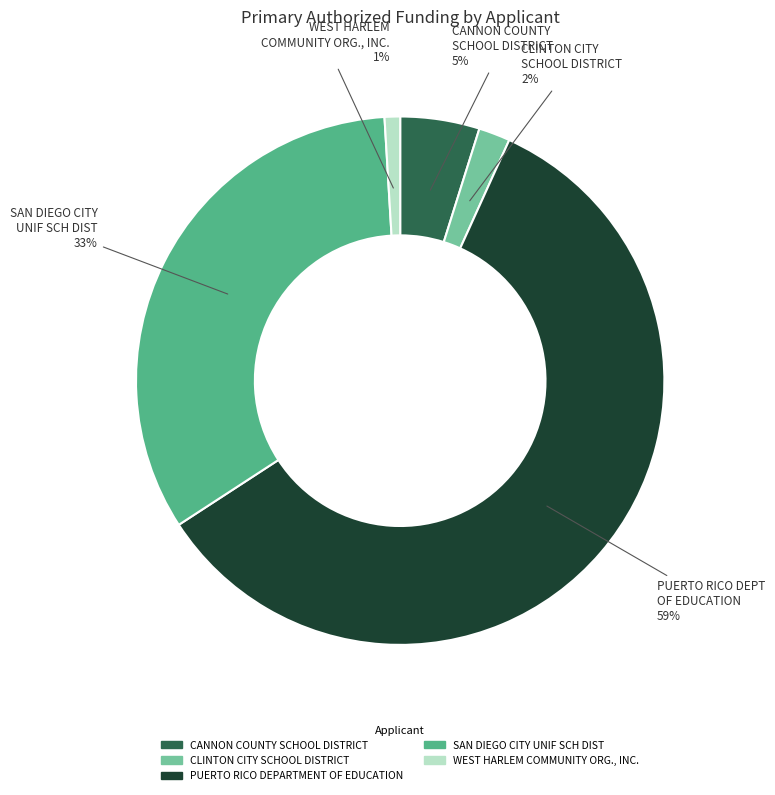

Count the number of slices in the pie.

5